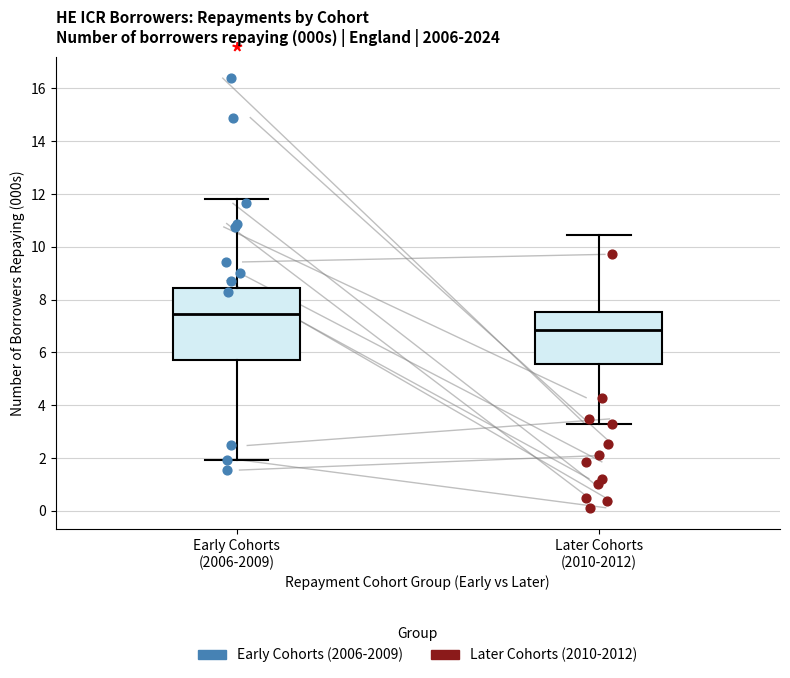

Reading left to right, read every box against the y-axis: the position of its median line, the range the box covers, and the ends of its whiskers. The values are not printed on the chart, so give them approximately, as read against the axis.

Early Cohorts (2006-2009): median 7.4, box 5.6 to 8.4, whiskers 2.0 to 11.8
Later Cohorts (2010-2012): median 6.8, box 5.6 to 7.6, whiskers 3.2 to 10.4